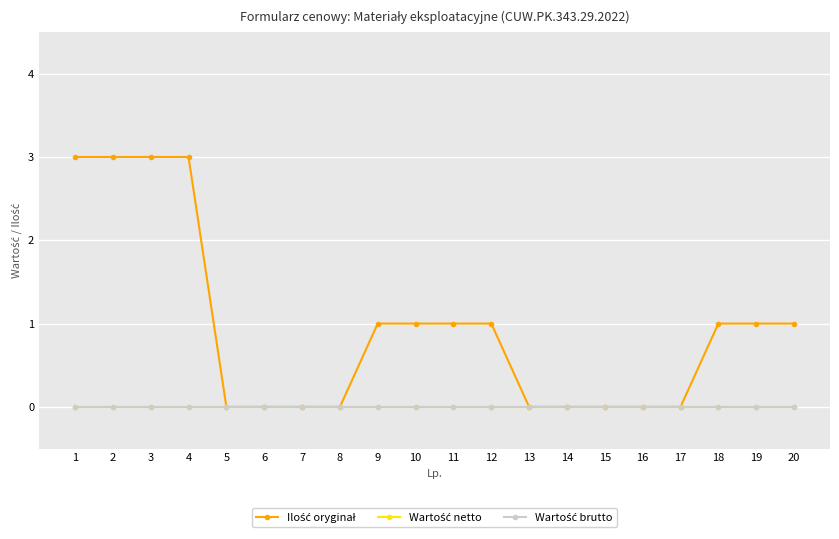

Does the chart have visible grid lines?

Yes